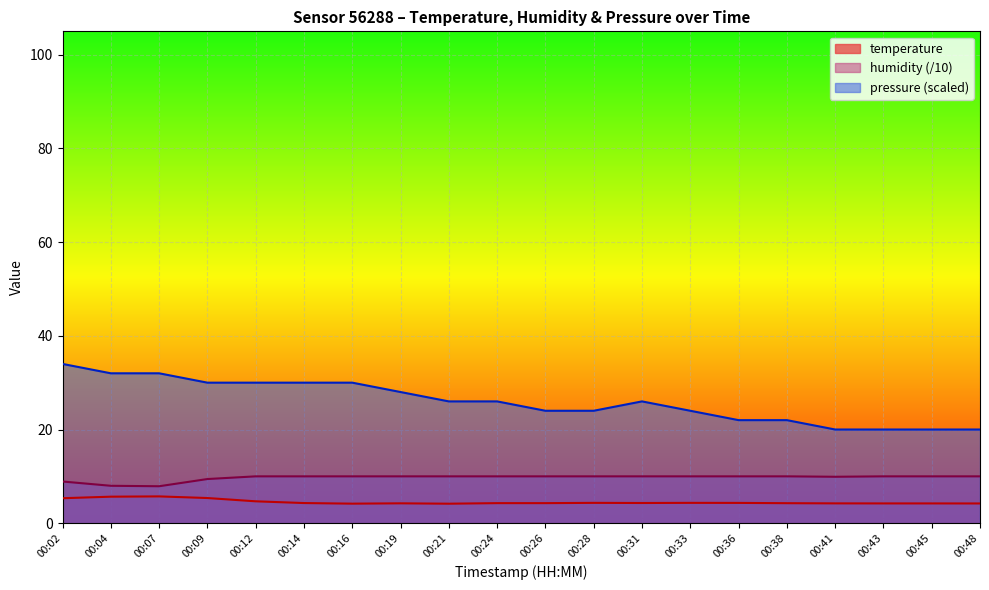

What is the difference between the maximum and second lowest values in the temperature series?

1.5